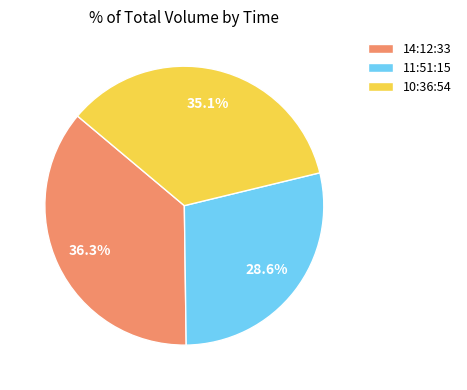

How many segments does this pie chart have?

3